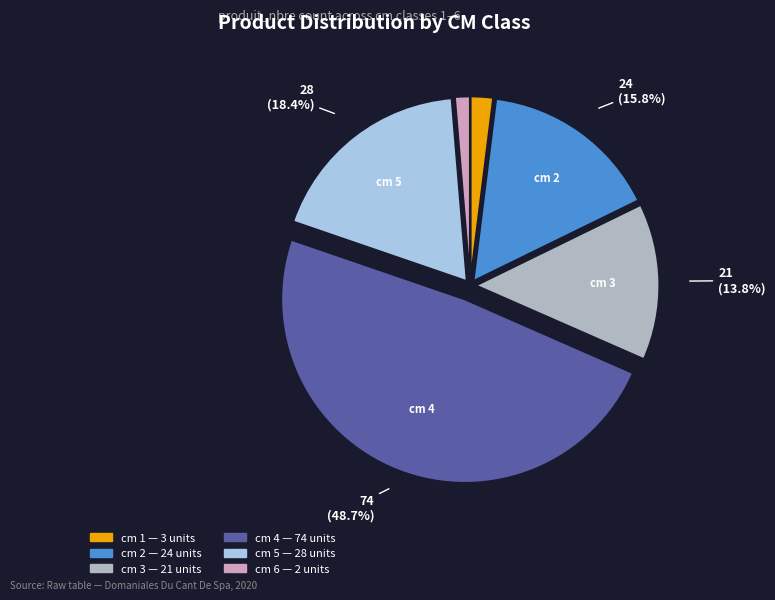

Is there any slice that represents more than half of the pie?

No